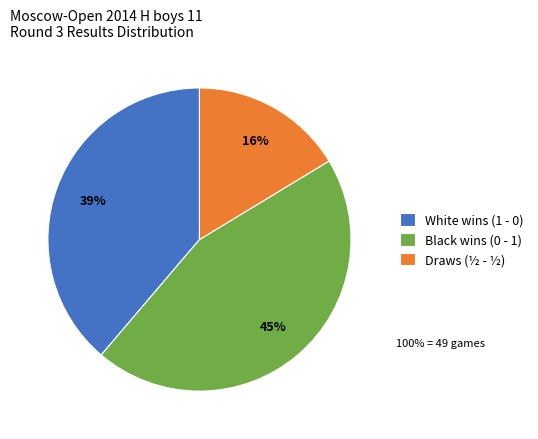

Combined, do Draws (½ - ½) and White wins (1 - 0) account for over 50%?

Yes